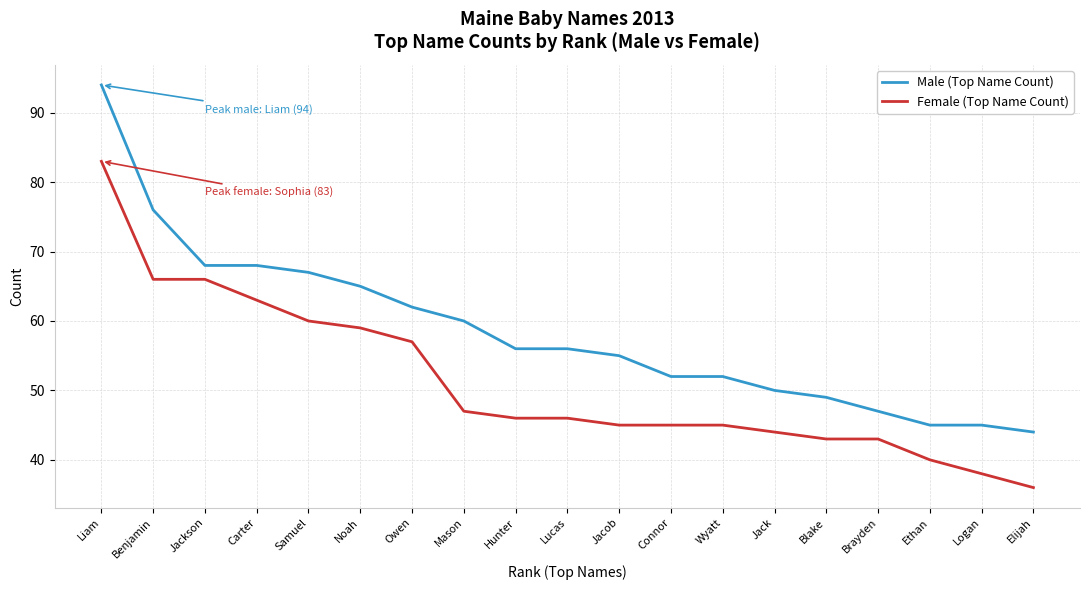

Which series has the largest total across all categories?

Male (Top Name Count)